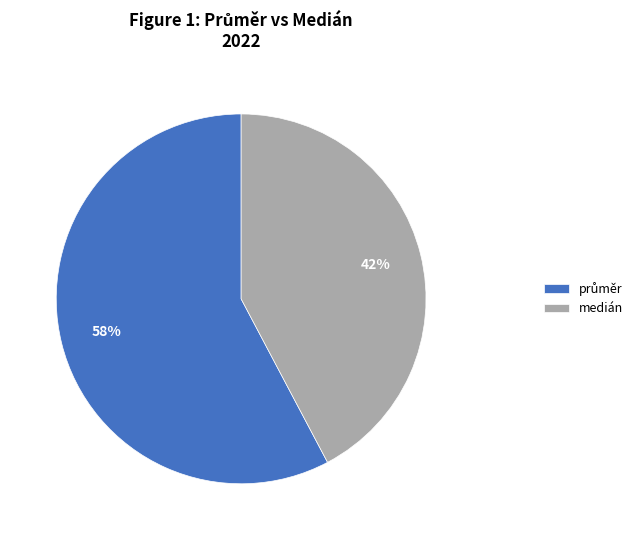

To the nearest percent, what percentage of the pie is medián?

42%